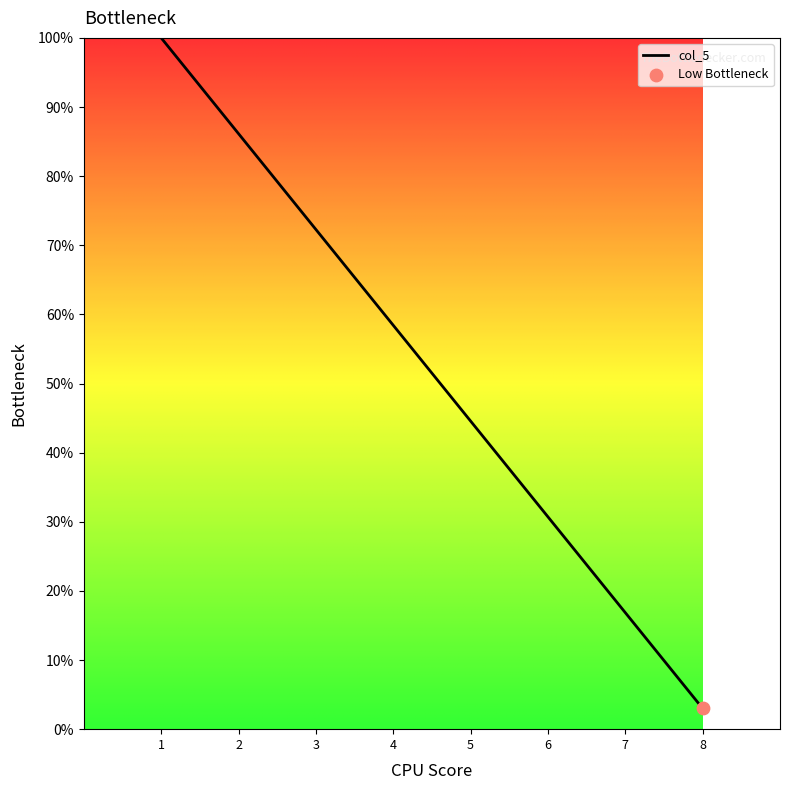

What is the ratio of the value at 6 to the value at 1?

0.3